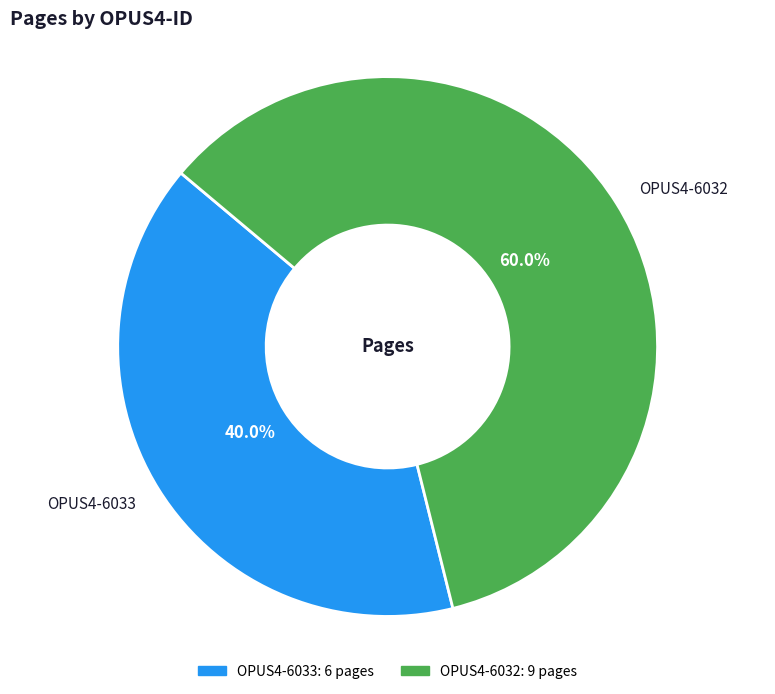

Is OPUS4-6033 the majority of the pie?

No